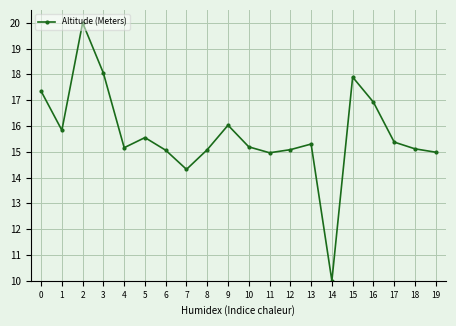

Between 12 and 15, which is larger?

15